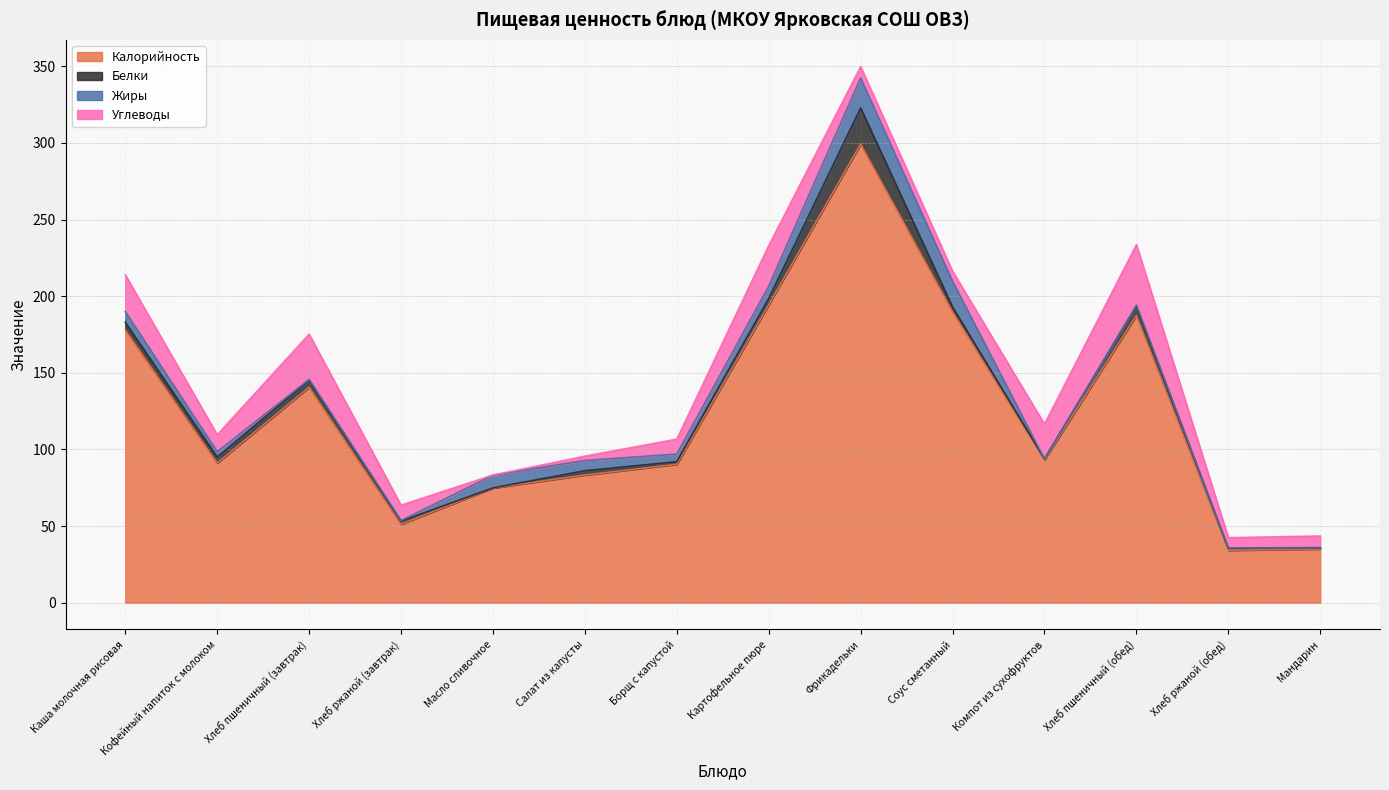

True or false: Калорийность and Углеводы intersect in this chart.

False